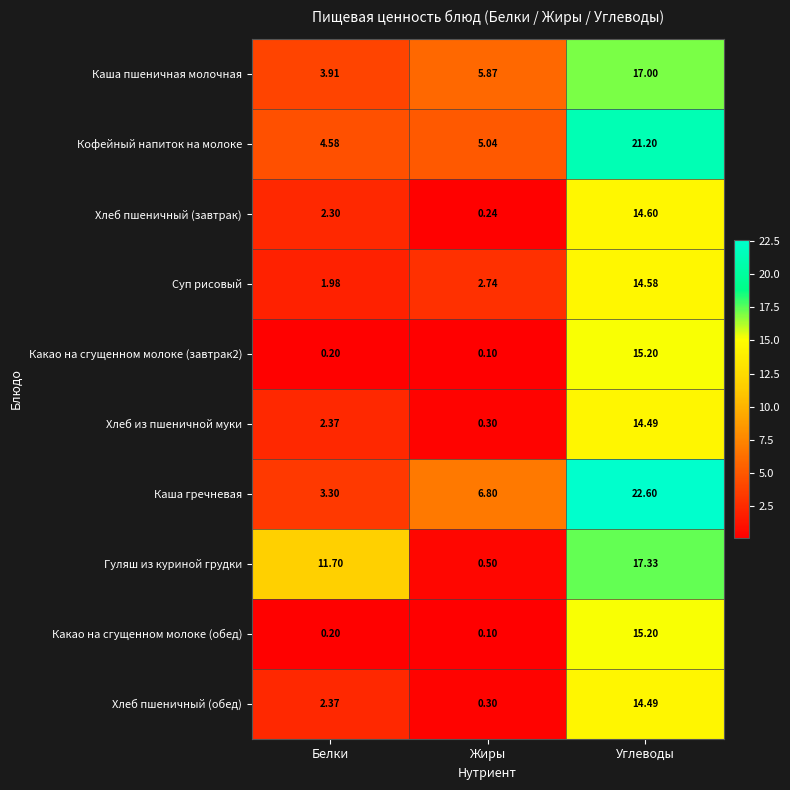

At which category is the sum across all series the highest?

Углеводы